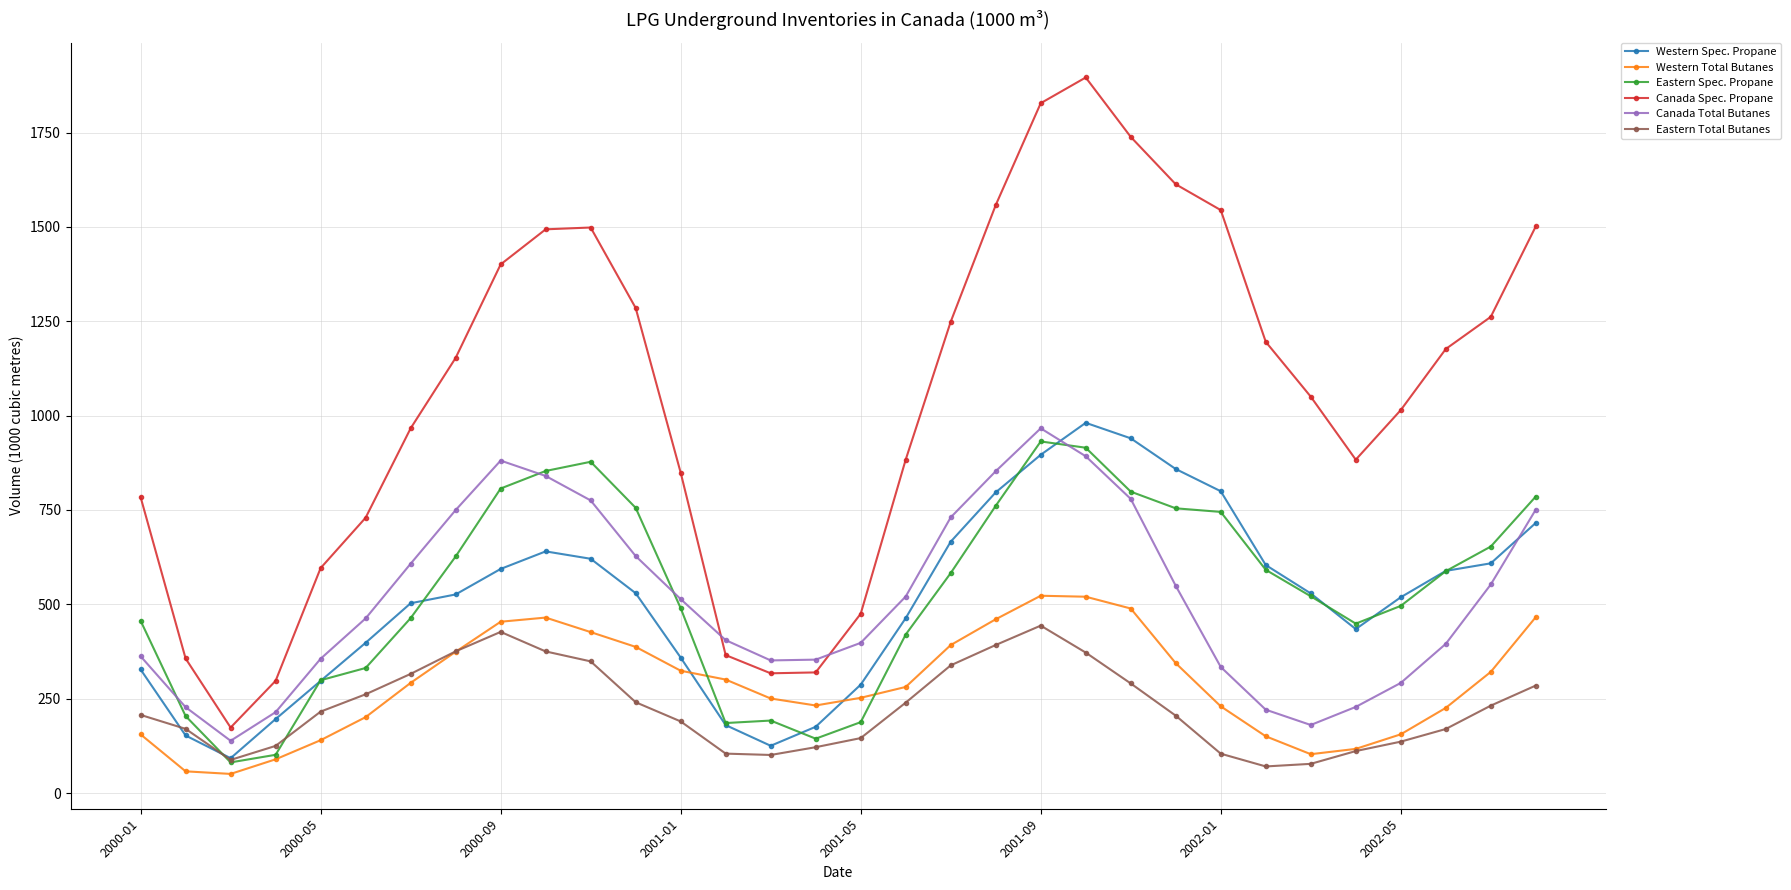

What is the maximum value for Canada Spec. Propane?

1896.0